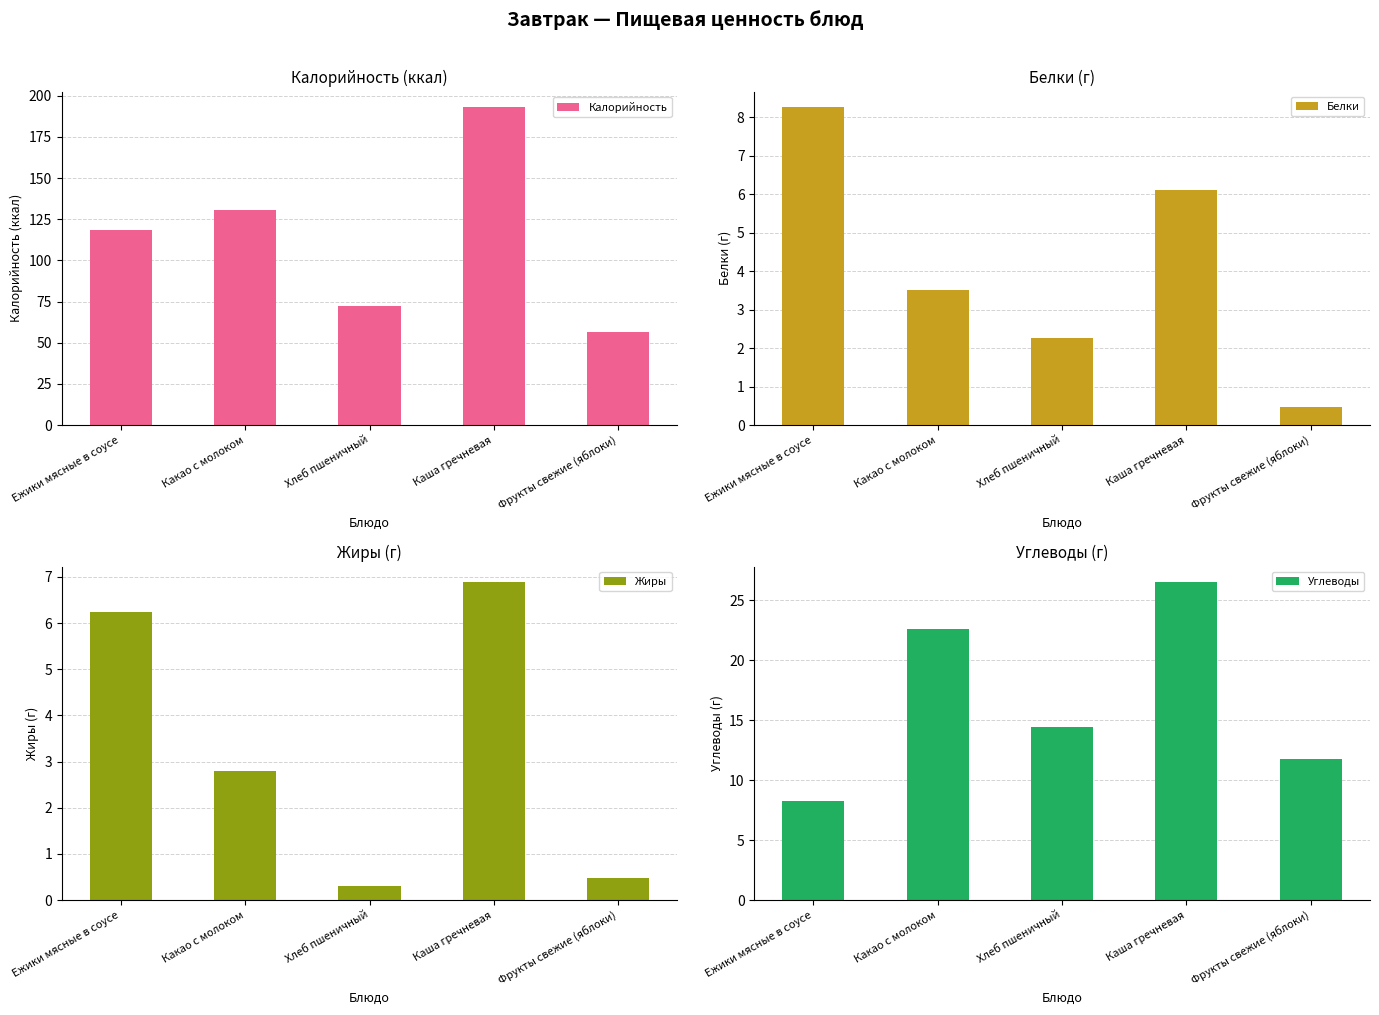

What is the spread (max minus min) of values at Каша гречневая?

186.8